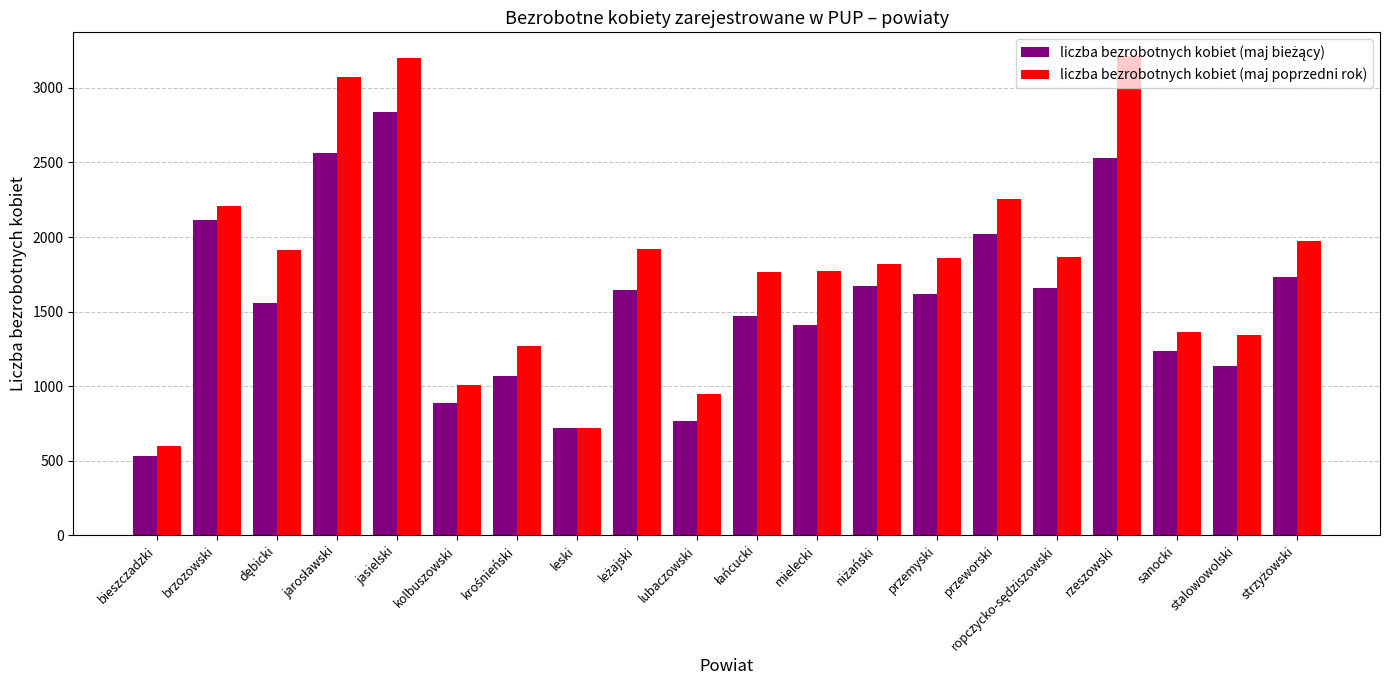

How many series are shown in this chart?

2